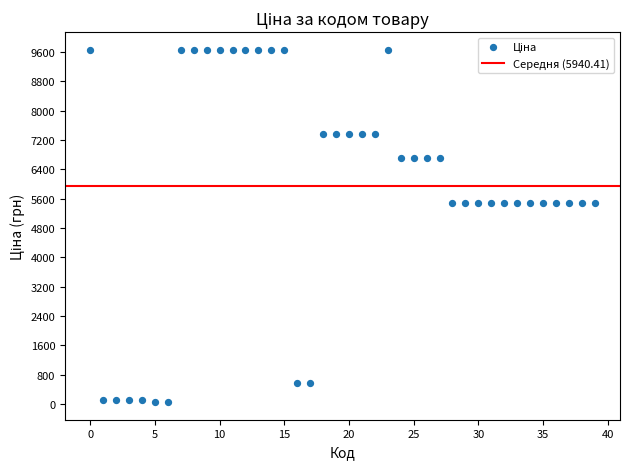

What is the range of Y values (max minus min)?

9609.4